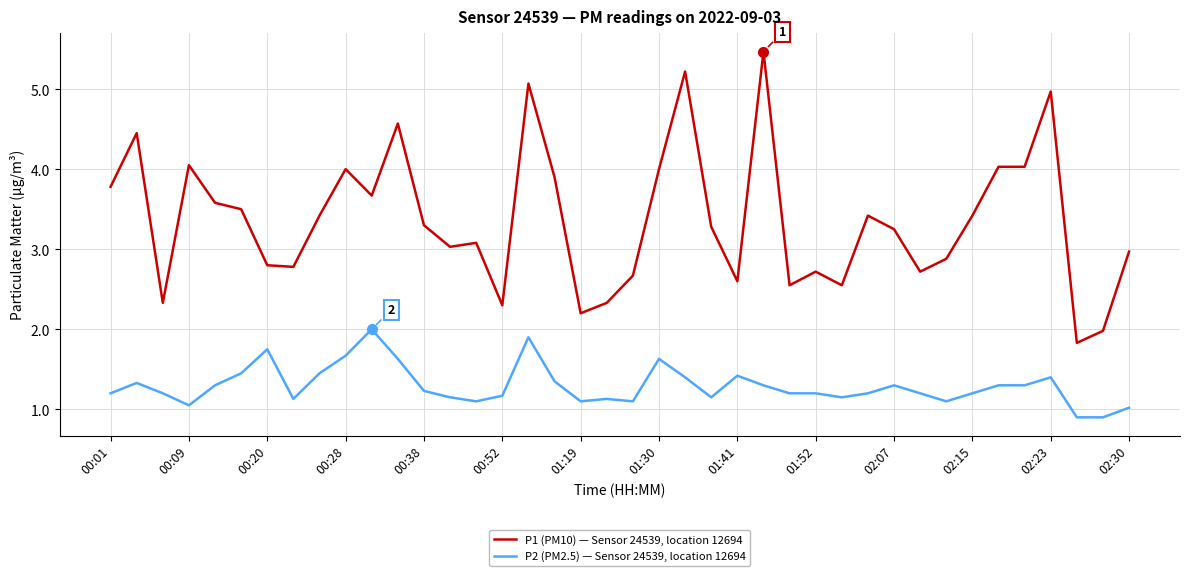

What is the highest value of the P2 (PM2.5) — Sensor 24539, location 12694 series?

2.0